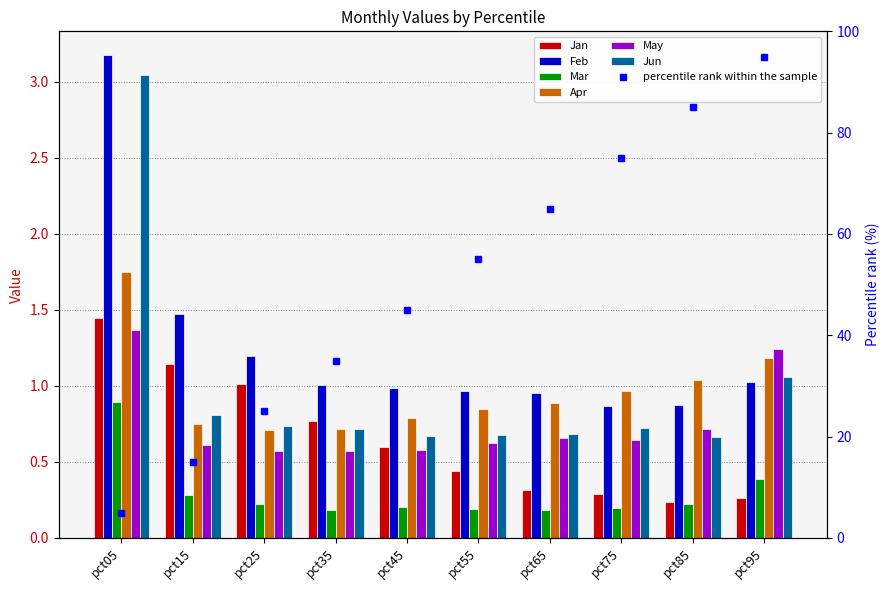

How many distinct data groups are displayed?

6